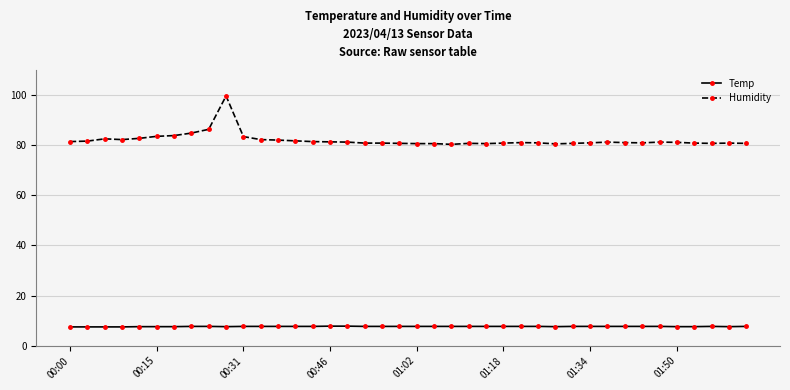

What is the value of the Temp point at the 3rd from the left?

7.5